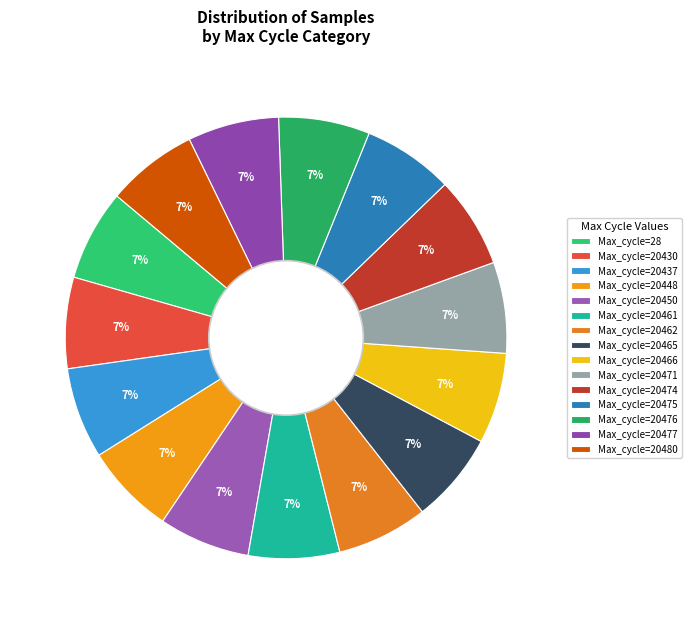

How many segments does this pie chart have?

15